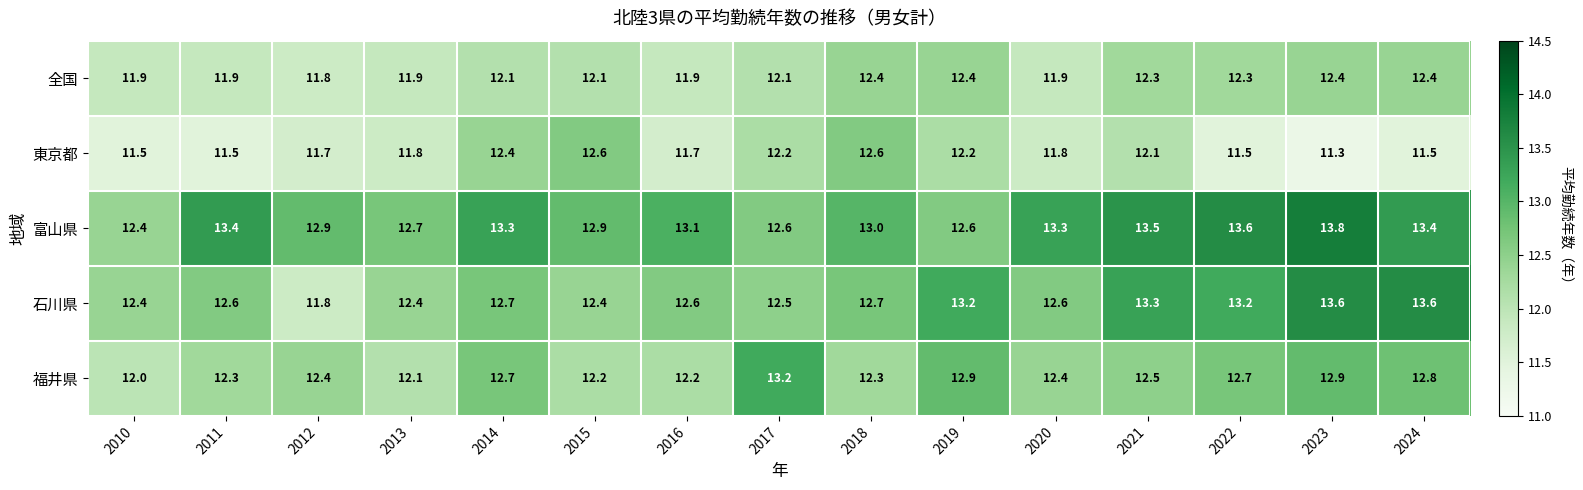

List the series in order of their peak value, lowest first.

全国, 東京都, 福井県, 石川県, 富山県